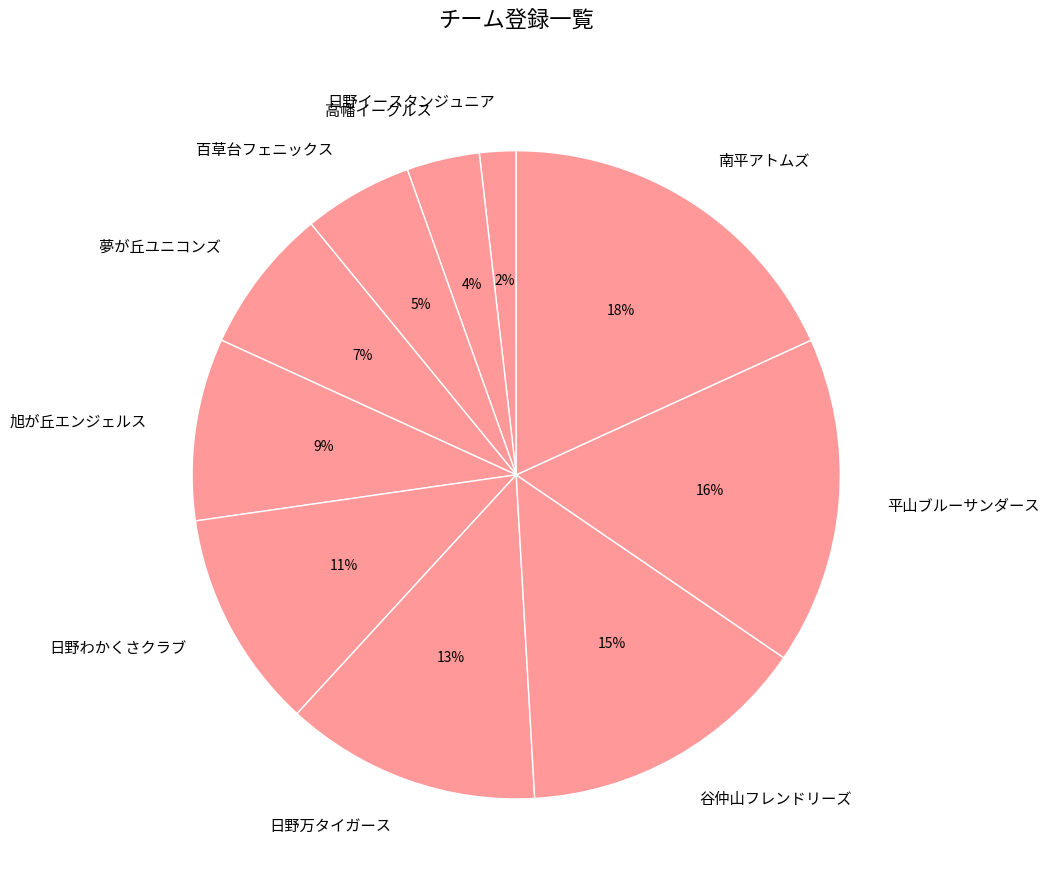

What is the ratio of the value at 夢が丘ユニコンズ to the value at 旭が丘エンジェルス?

0.8